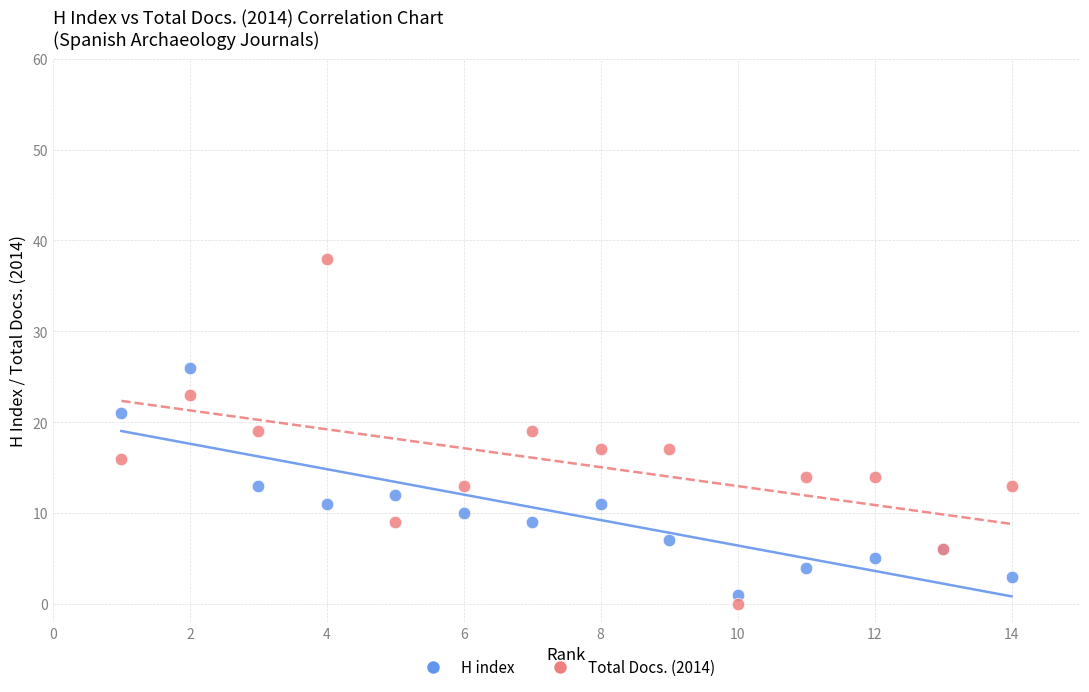

What are all the series names shown in the legend?

H index, Total Docs. (2014)